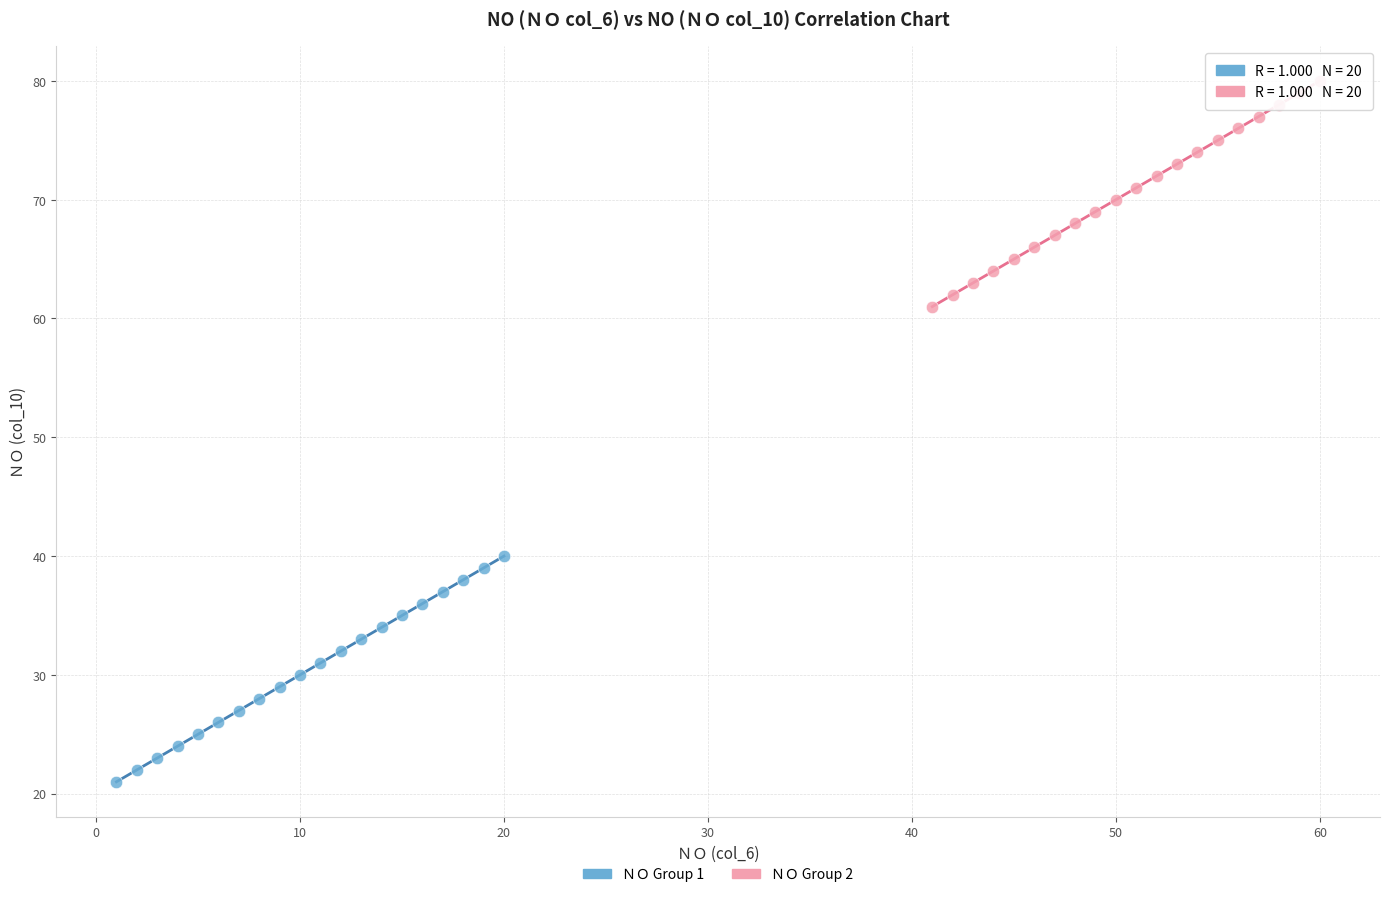

Which series contains the highest Y value?

ＮＯ Group 2